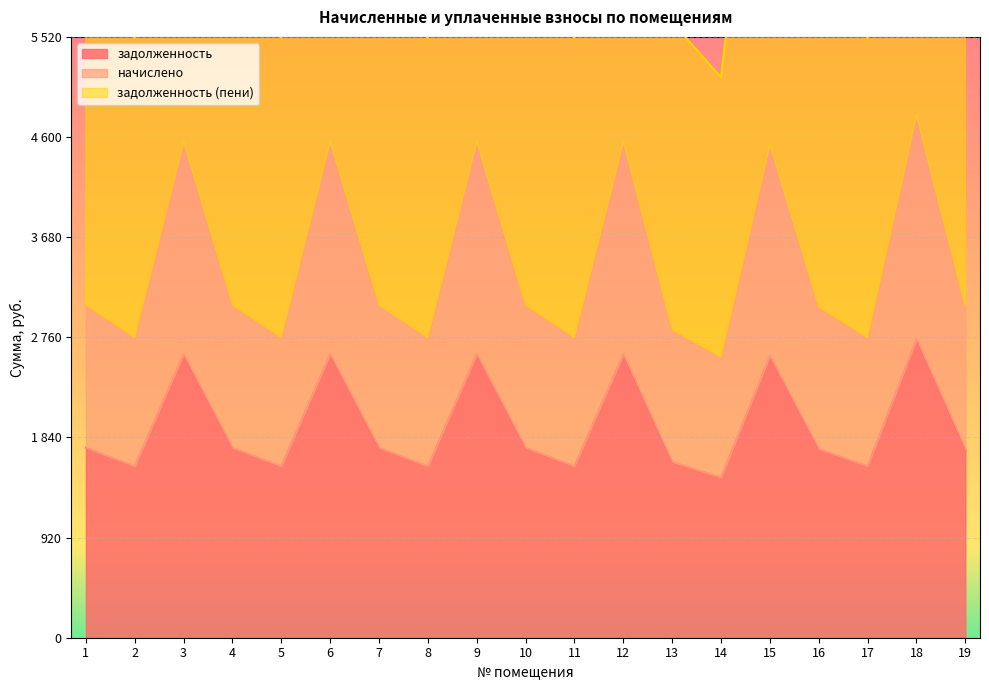

True or false: начислено and задолженность intersect in this chart.

False